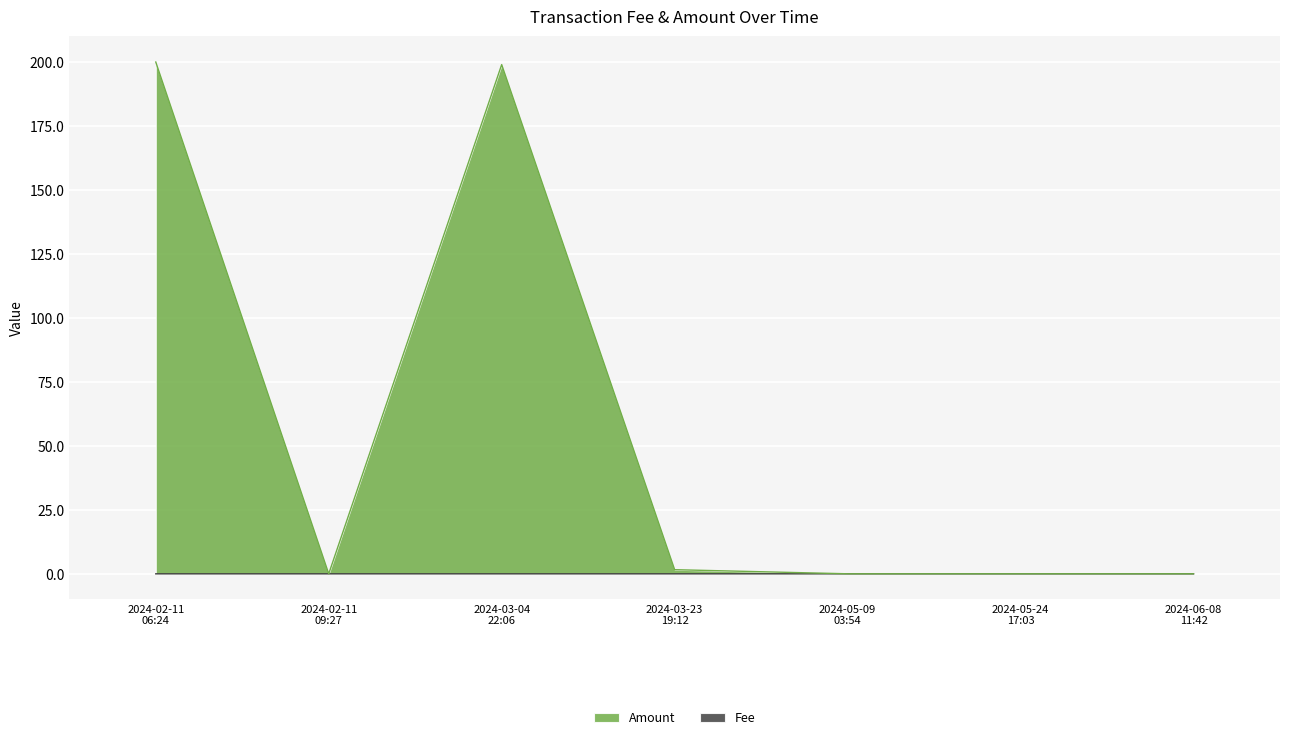

True or false: Fee and Amount intersect in this chart.

False